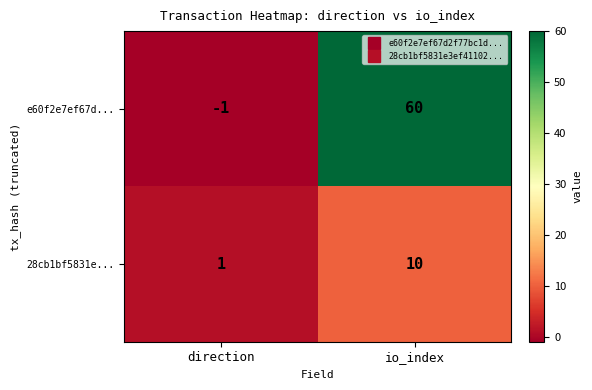

What is the difference between the highest and lowest values at io_index?

50